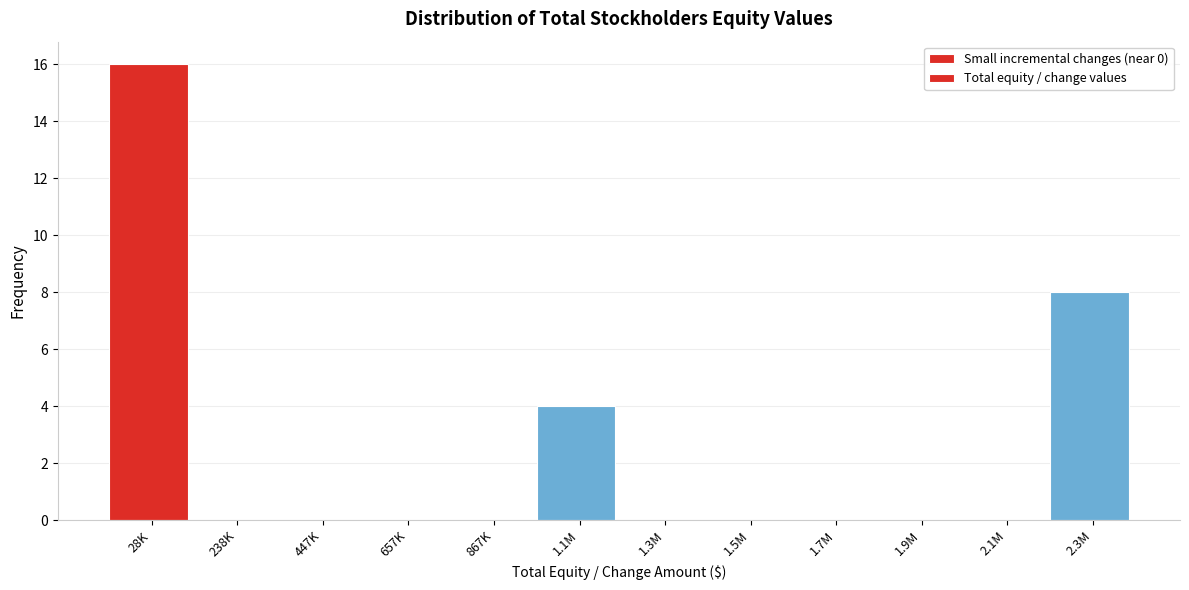

Reading left to right, extract all data points from this chart.

28K=16	238K=0	447K=0	657K=0	867K=0	1.1M=4	1.3M=0	1.5M=0	1.7M=0	1.9M=0	2.1M=0	2.3M=8